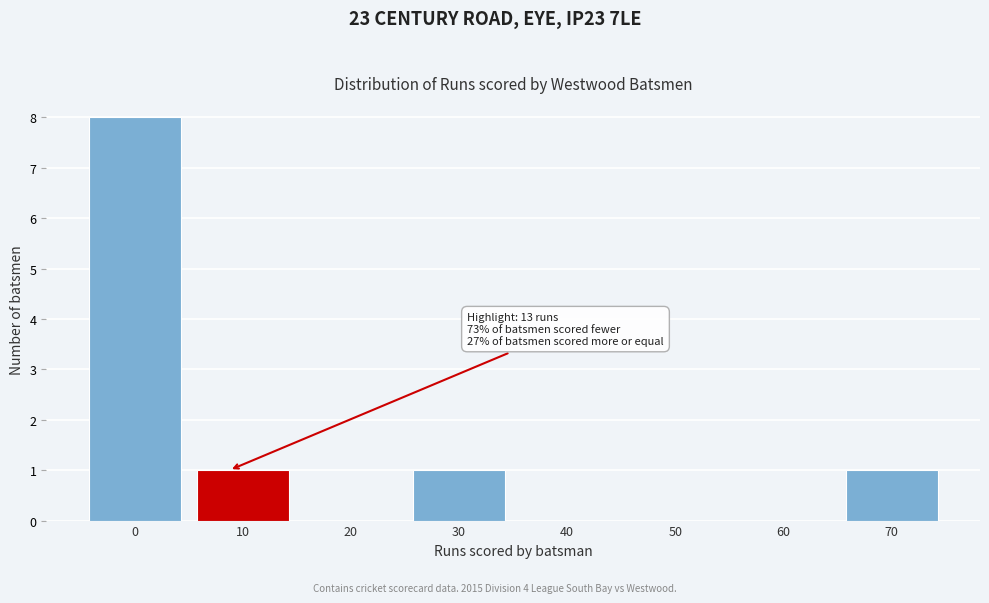

Reading left to right, extract all data points from this chart.

0=8	10=1	20=0	30=1	40=0	50=0	60=0	70=1